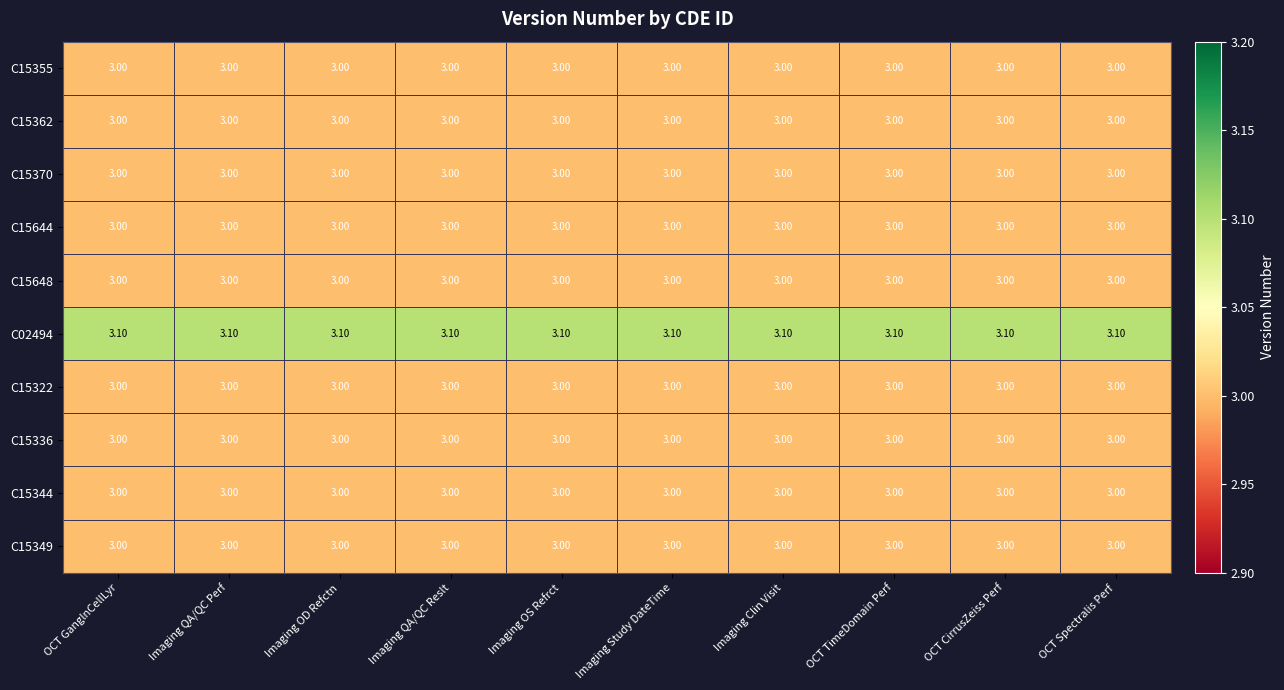

Which series has the largest total across all categories?

C02494